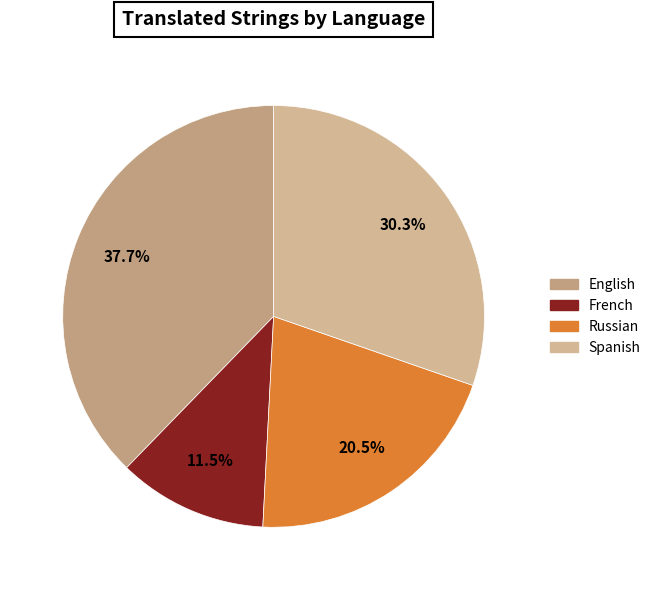

Which slice is the smallest?

French